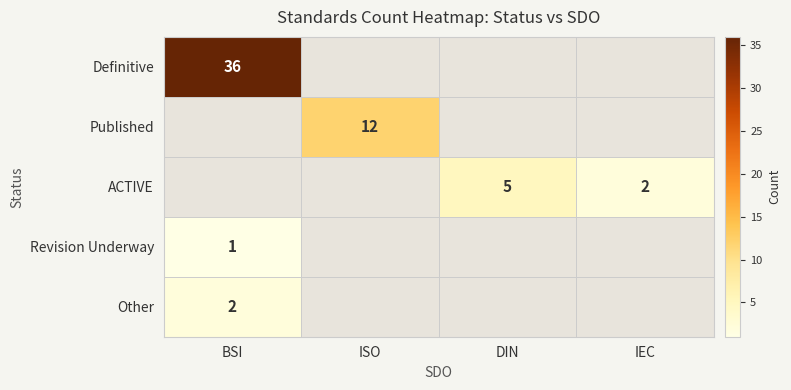

The ACTIVE series shows 2 at IEC. True or false?

True